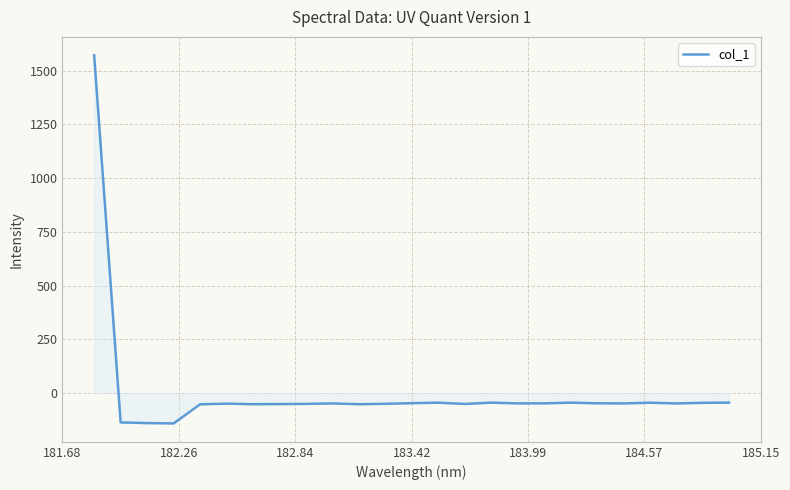

What is the greatest value displayed?

1571.7